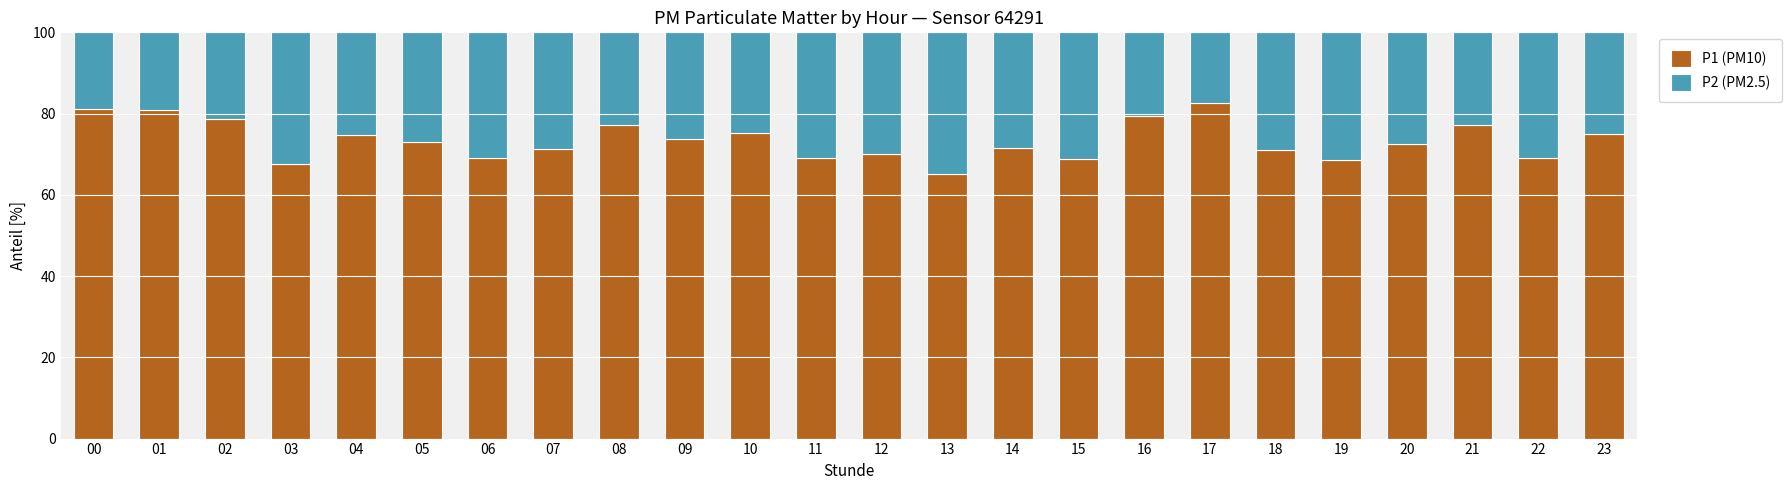

What is the total value across all series at 18?

100.0